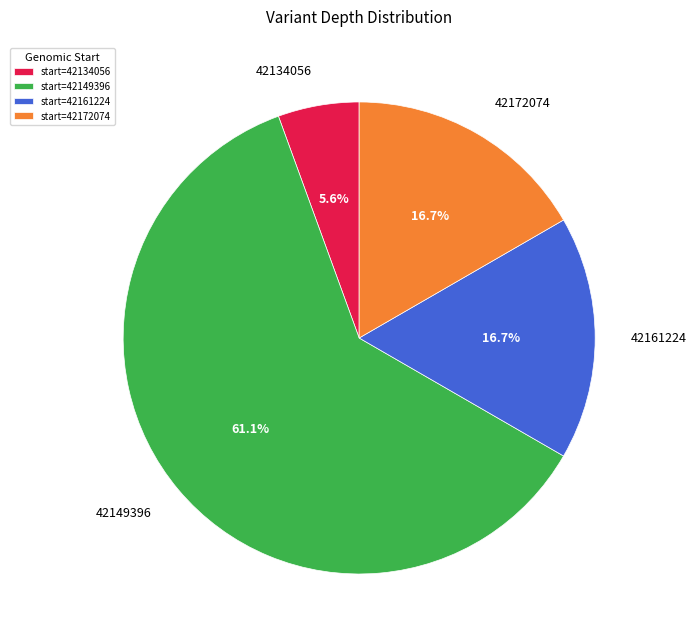

To the nearest percent, what is the difference between the 42161224 and 42134056 slice percentages?

11%